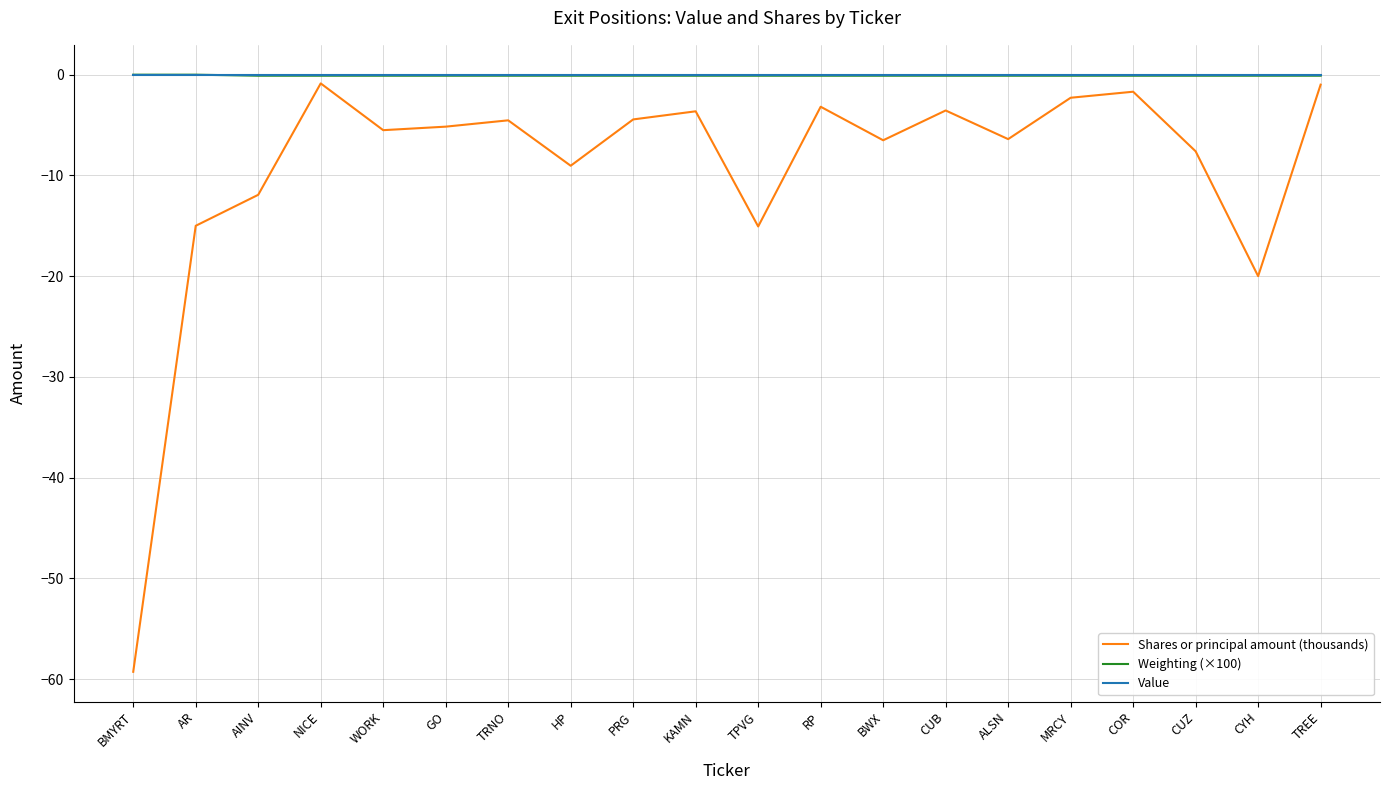

True or false: Shares or principal amount (thousands) and Value intersect in this chart.

False